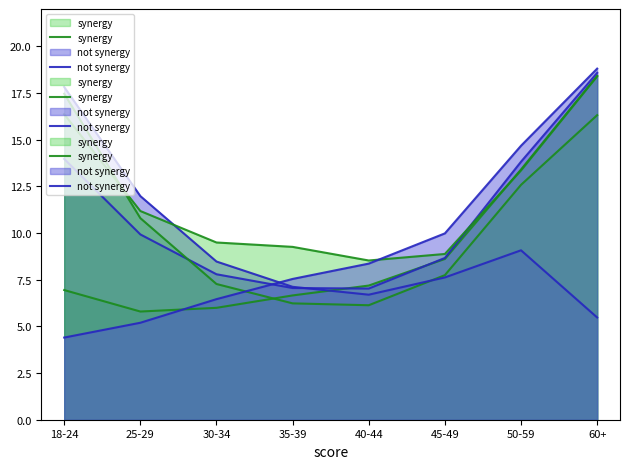

True or false: not synergy has a value of 10.0 at 45-49.

True